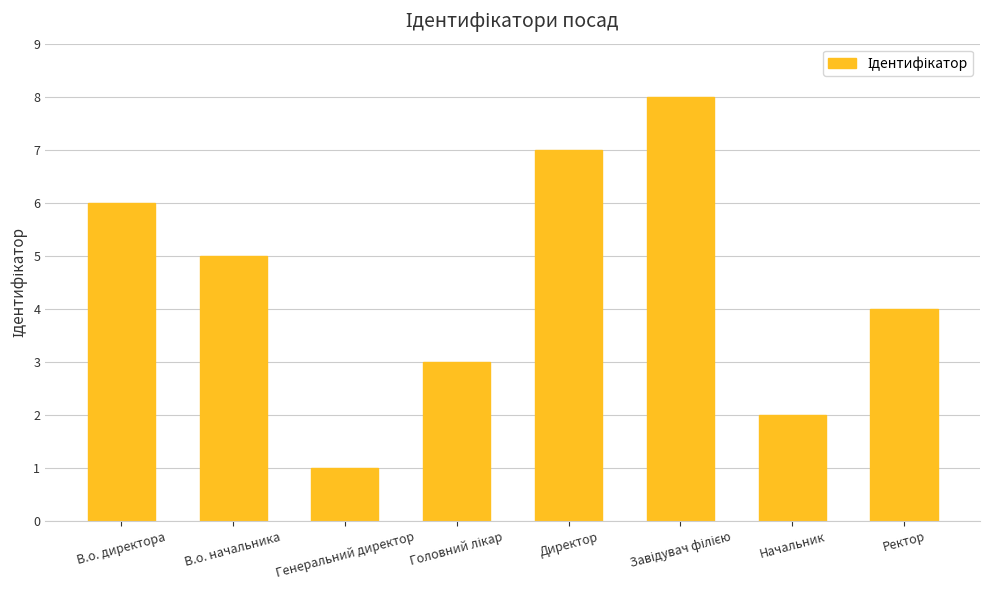

What is the maximum value shown in the chart?

8